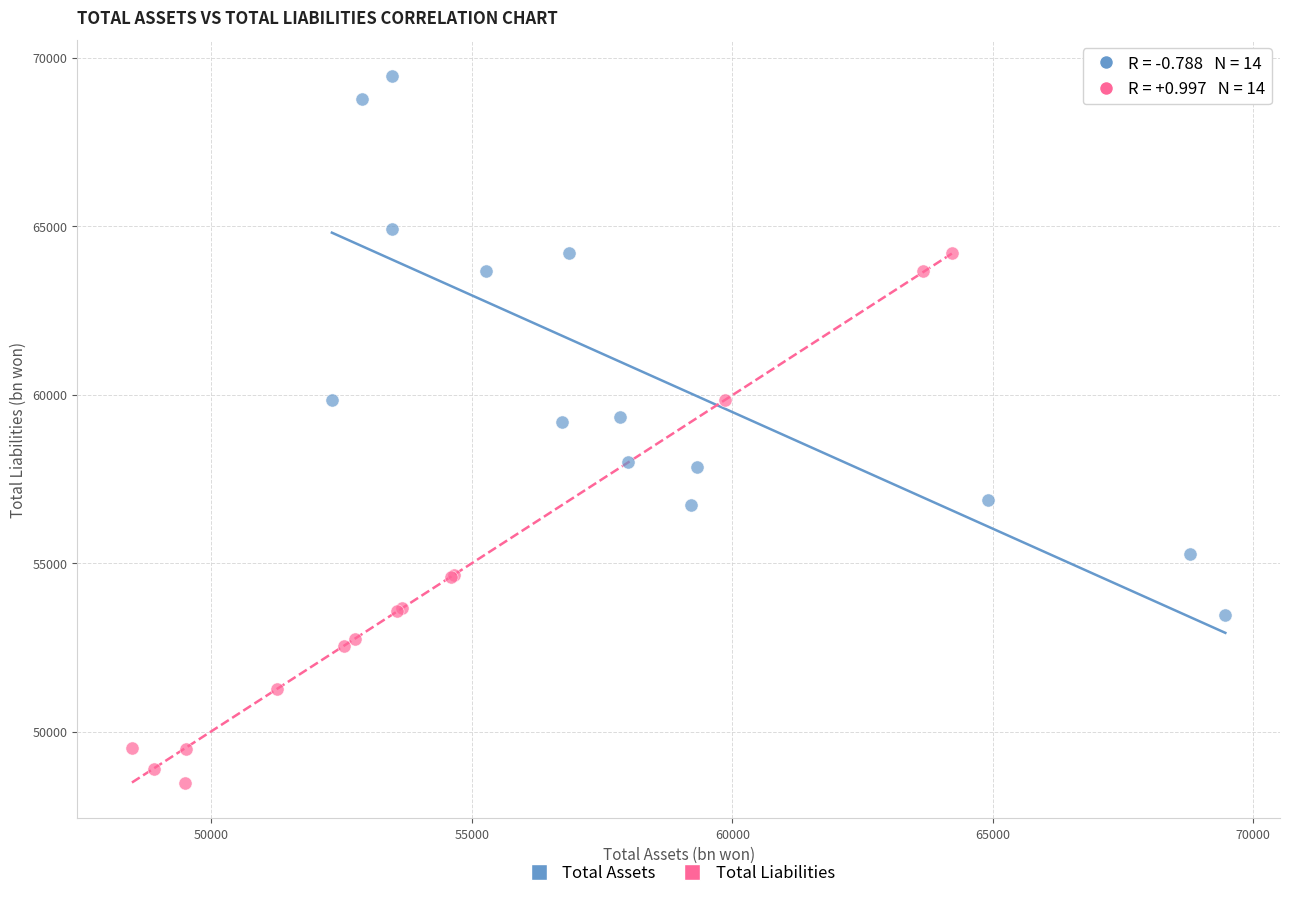

Which series reaches the minimum Y coordinate?

Total Liabilities